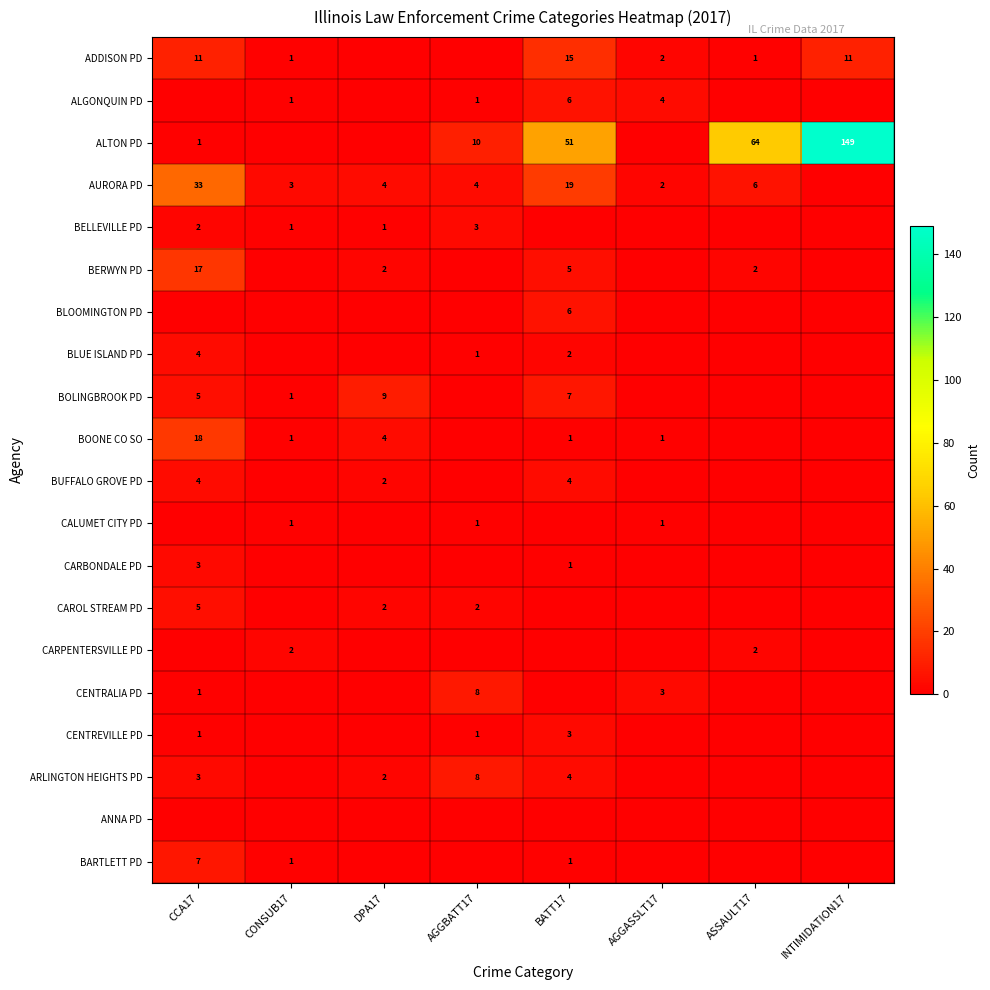

Count the number of data series in this chart.

20